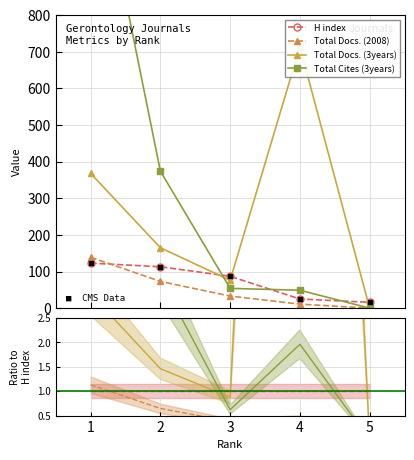

True or false: Total Docs. (3years) has more than 0 points higher than both neighbors.

True